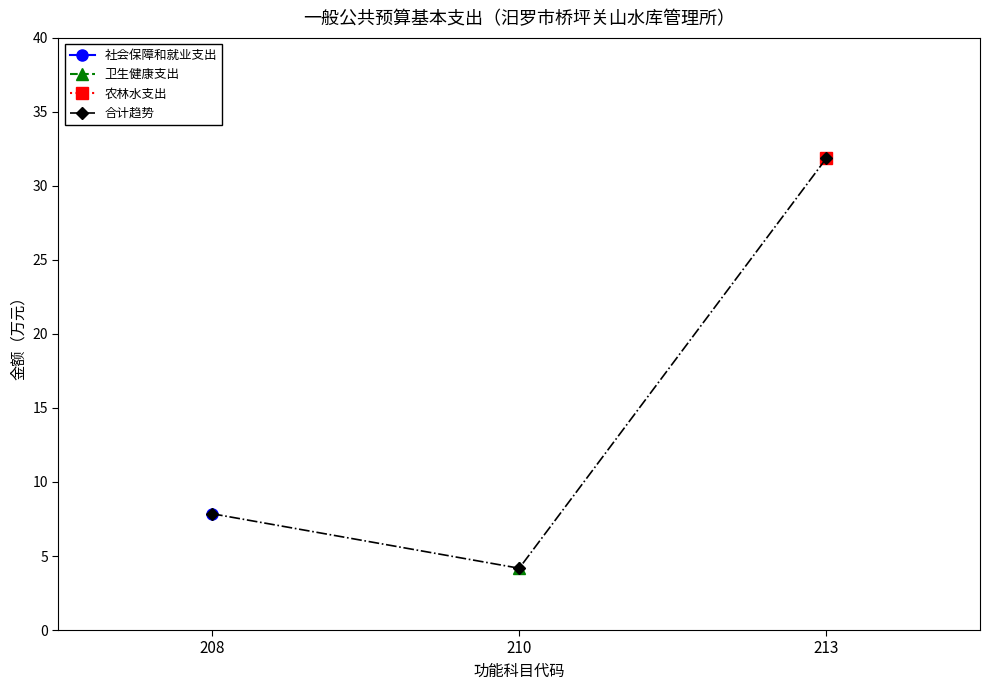

List the labels in order of value, smallest first.

210, 208, 213